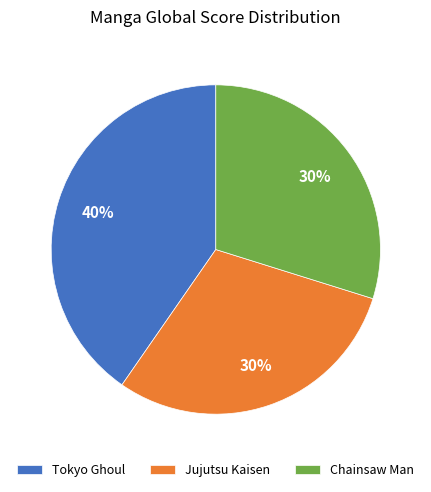

Does any single category account for the majority?

No